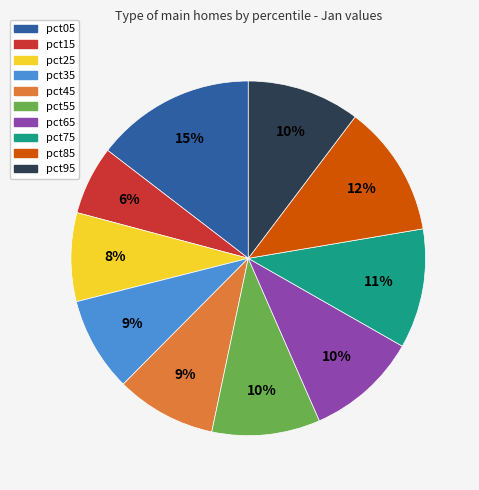

Which has a higher value, pct65 or pct85?

pct85